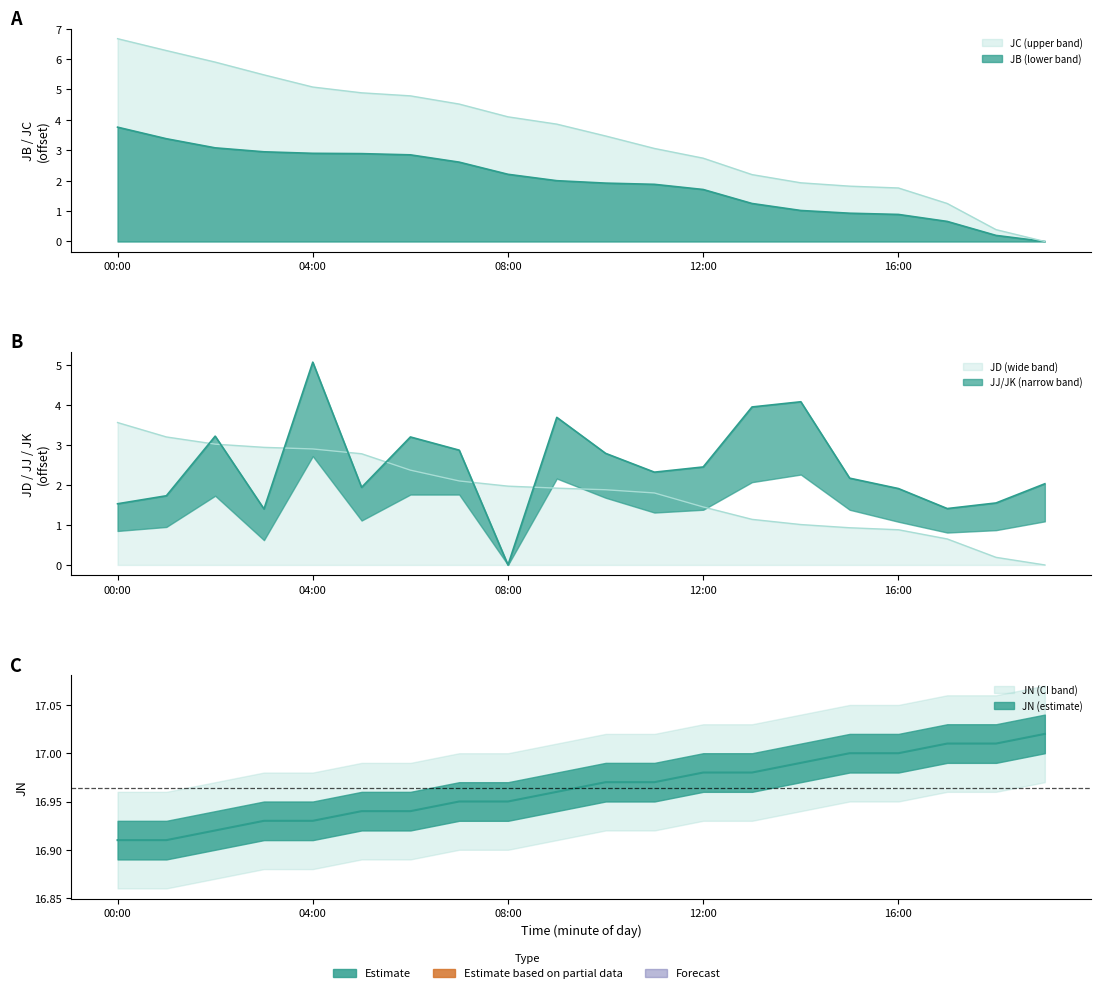

Count the number of categories in the chart.

20